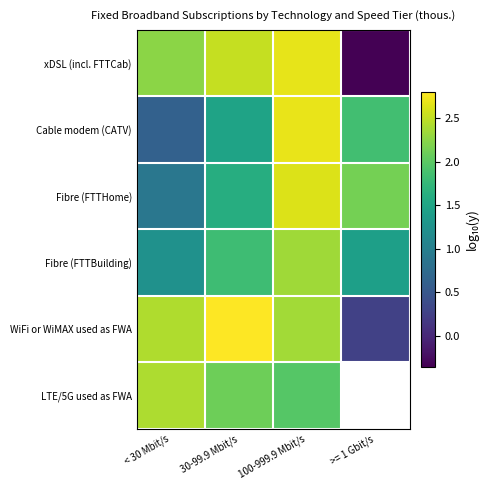

Between 100-999.9 Mbit/s and 30-99.9 Mbit/s, which is larger?

100-999.9 Mbit/s